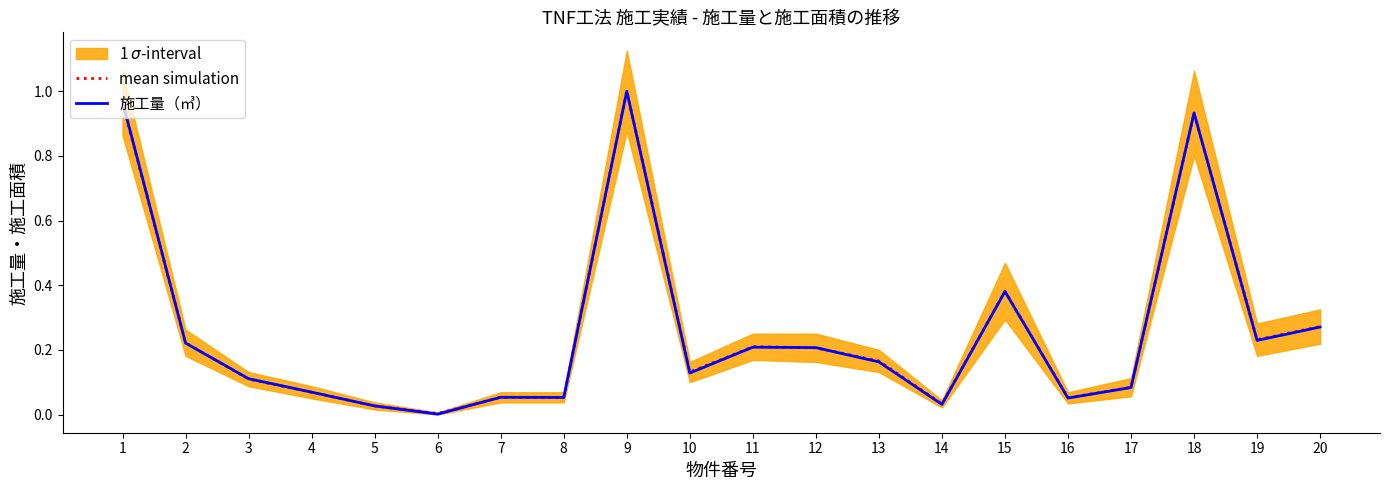

Where is mean simulation nearest to the value 0?

6